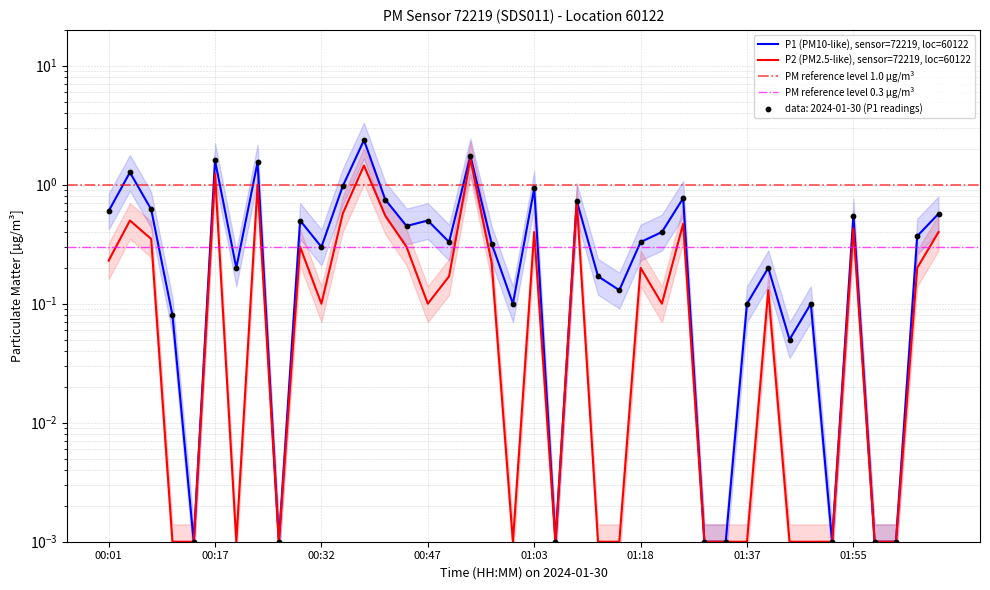

At which category is the sum across all series the highest?

00:38